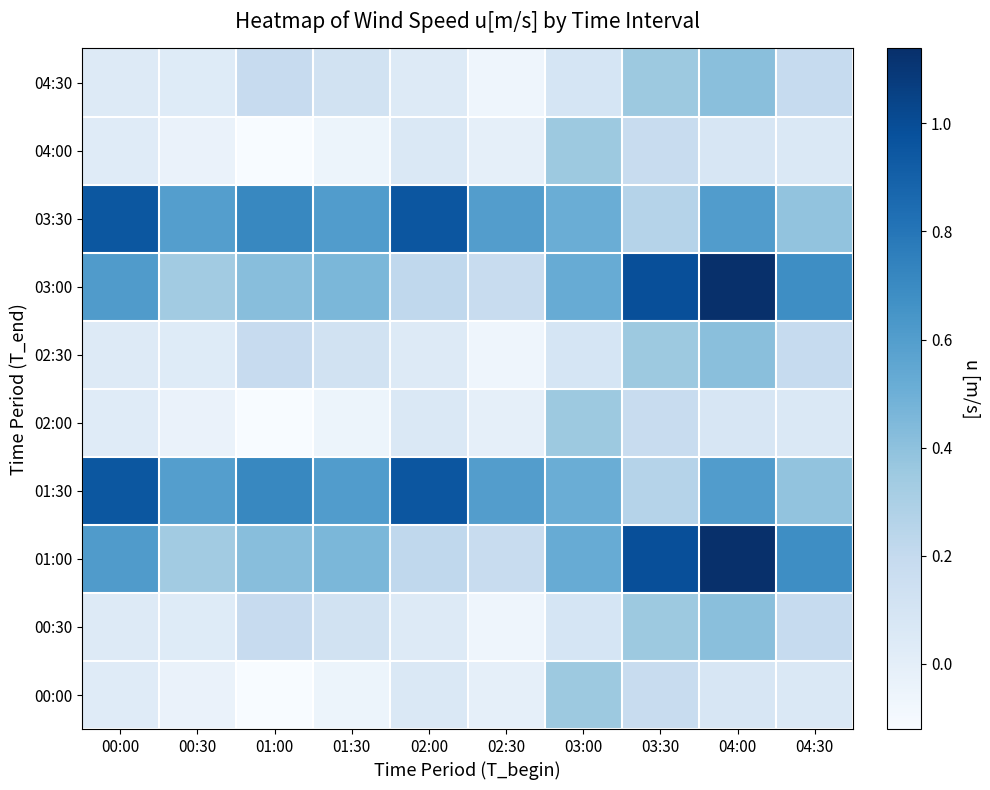

At how many categories does at least one series exceed 0?

10